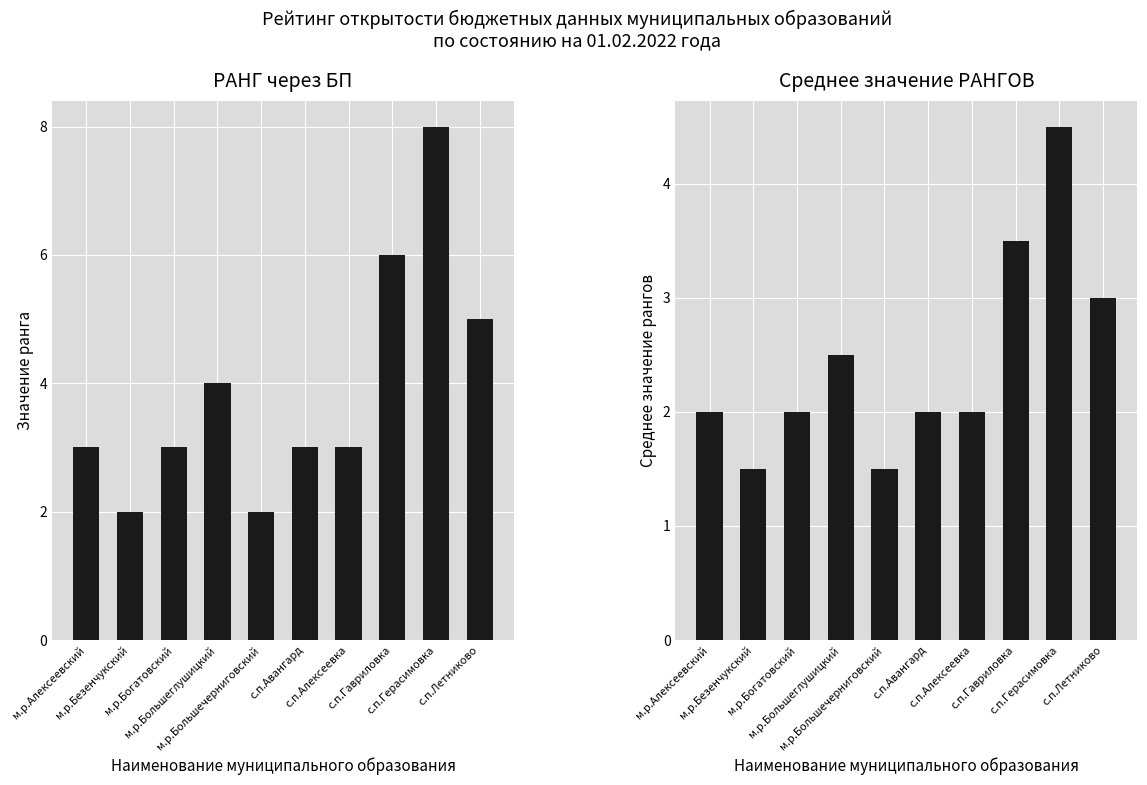

Reading right to left, list all the values displayed in this chart.

РАНГ через БП: 5.0	8.0	6.0	3.0	3.0	2.0	4.0	3.0	2.0	3.0
Среднее значение РАНГОВ: 3.0	4.5	3.5	2.0	2.0	1.5	2.5	2.0	1.5	2.0